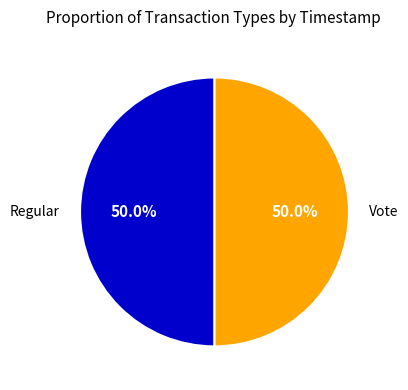

Is the sum of Regular and Vote greater than half?

Yes